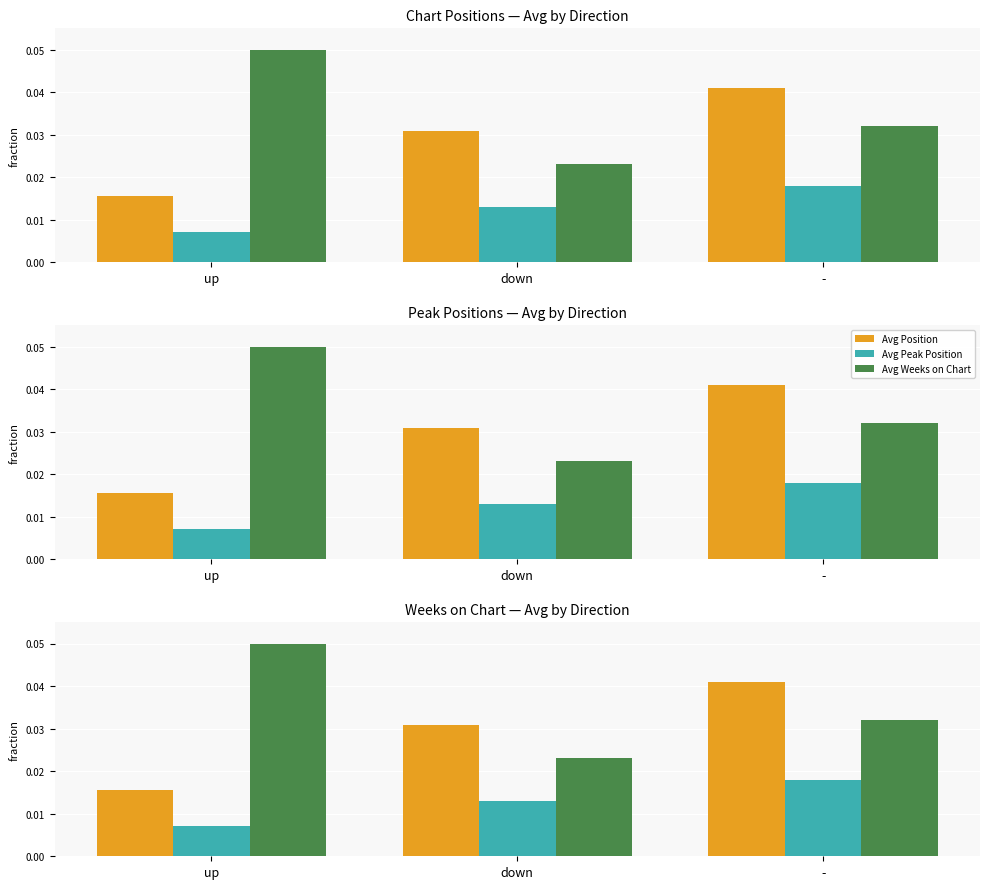

Count the number of categories in the chart.

3